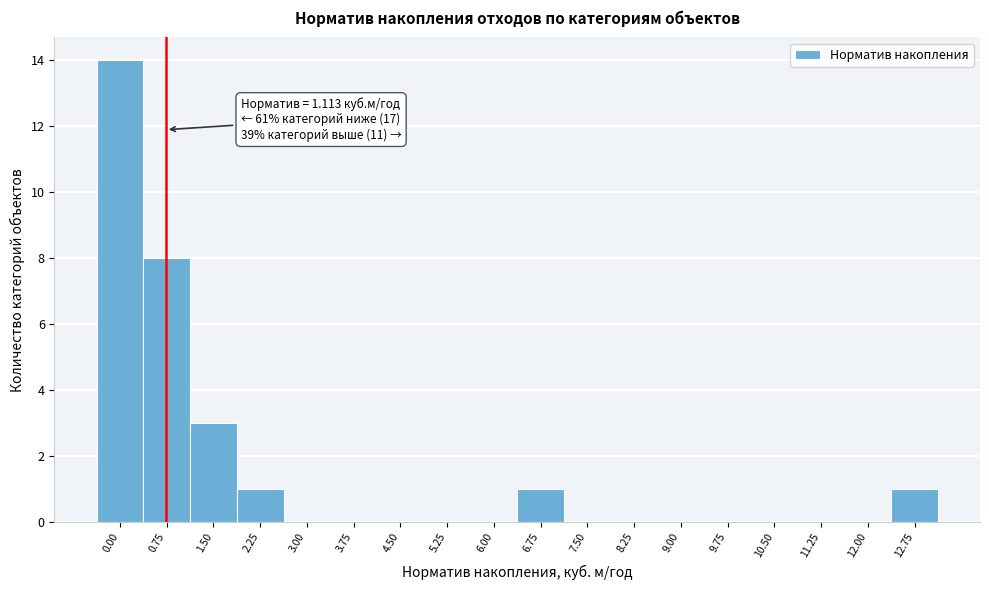

Reading left to right, list all the values displayed in this chart.

0.00=14	0.75=8	1.50=3	2.25=1	3.00=0	3.75=0	4.50=0	5.25=0	6.00=0	6.75=1	7.50=0	8.25=0	9.00=0	9.75=0	10.50=0	11.25=0	12.00=0	12.75=1